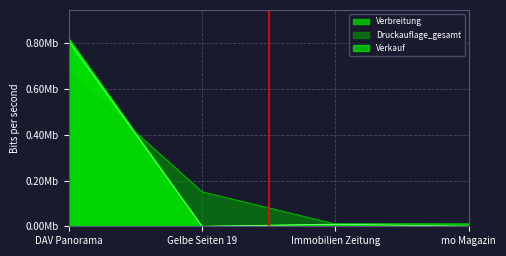

Which series has the largest total across all categories?

Druckauflage_gesamt